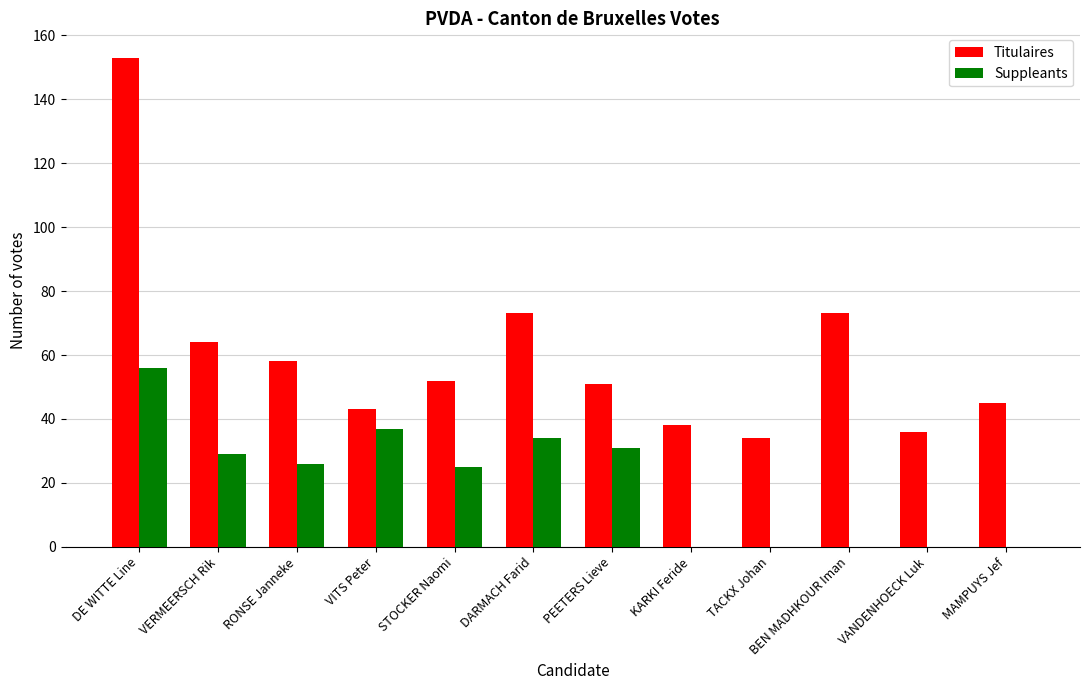

How many data points does each series have?

12